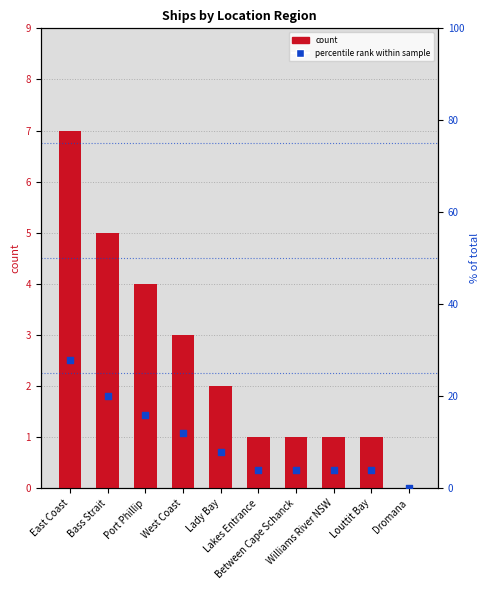

Is the value of count at Williams River NSW greater than the value of percentile rank within sample at Williams River NSW?

No